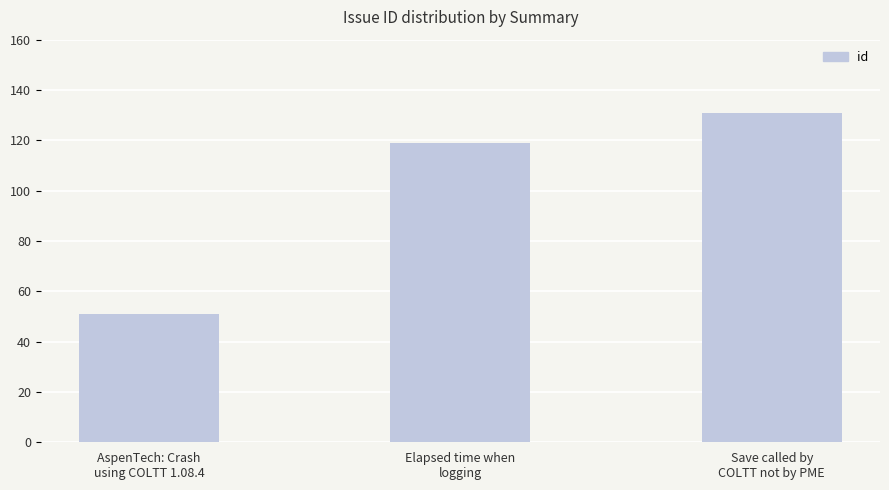

Rank the categories by value from highest to lowest.

Save called by
COLTT not by PME, Elapsed time when
logging, AspenTech: Crash
using COLTT 1.08.4